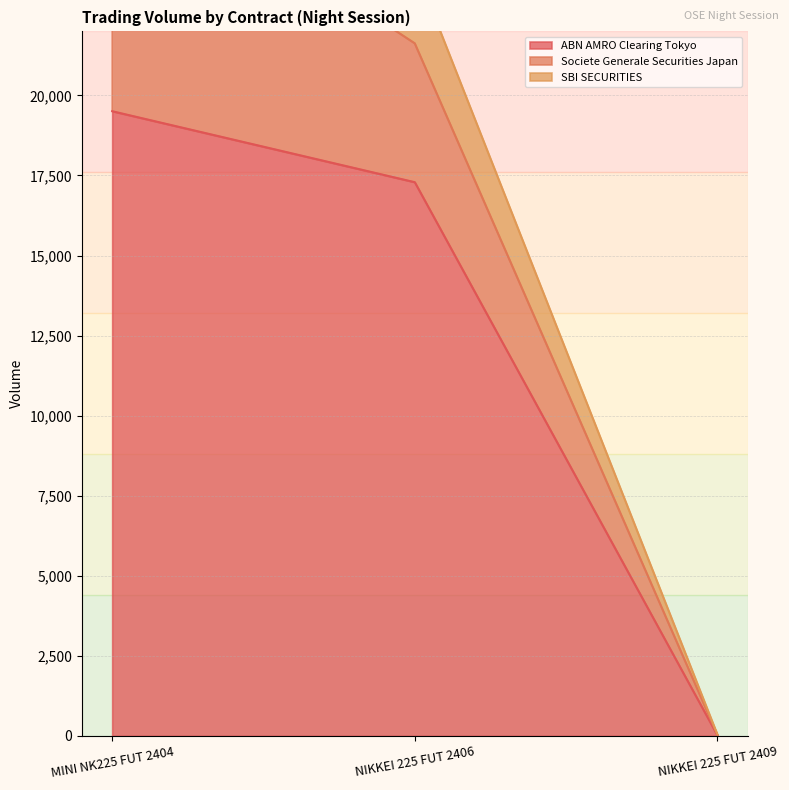

Which series has the largest range (max minus min)?

ABN AMRO Clearing Tokyo